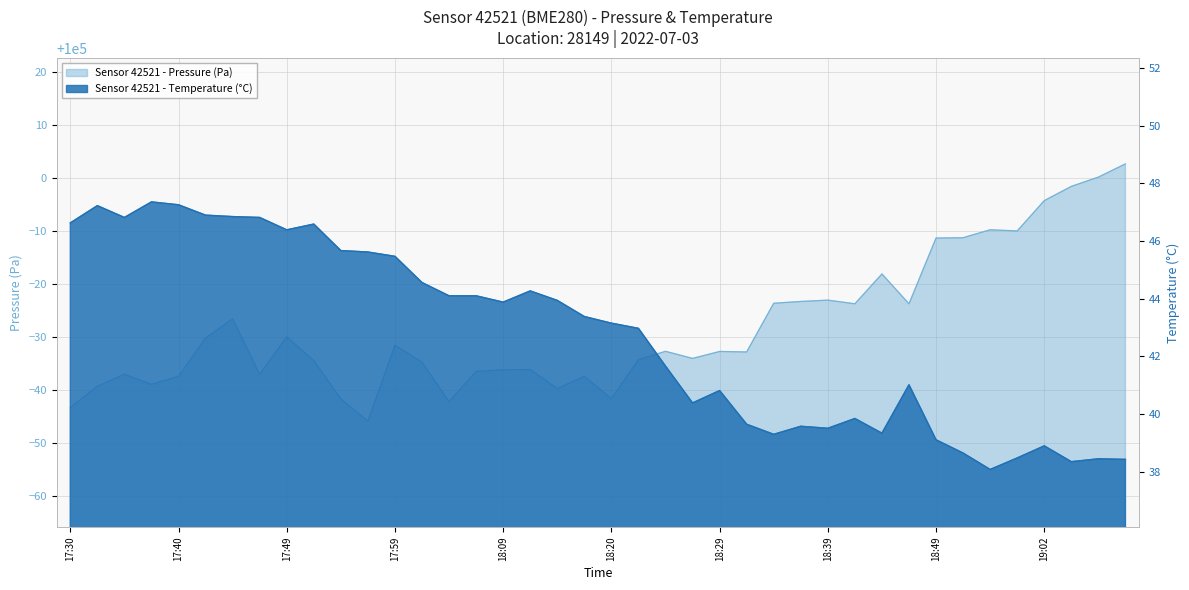

The temperature series shows 38.3 at 19:04. True or false?

True